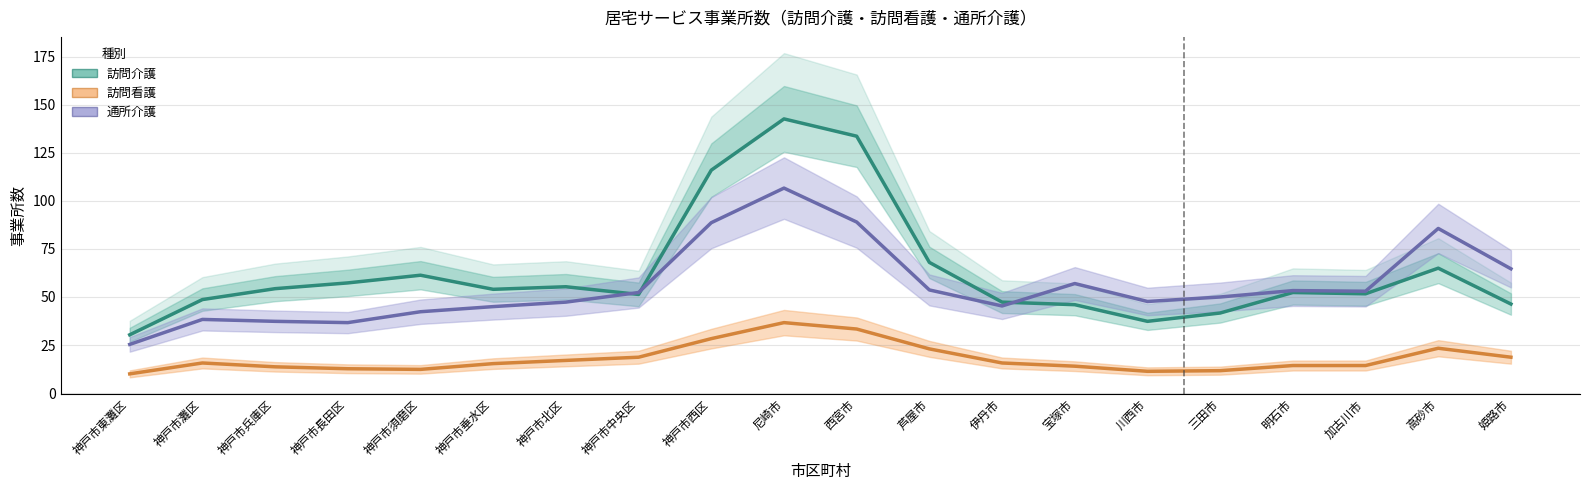

What is the highest value of the 訪問介護 series?

142.7